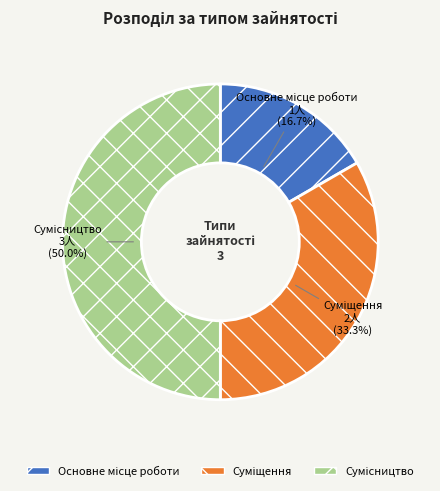

To the nearest percent, what is the difference between the Основне місце роботи and Сумісництво slice percentages?

33%